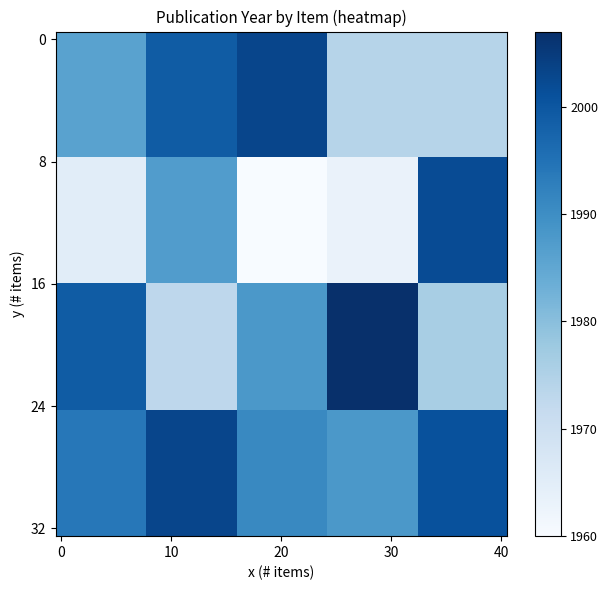

Which label corresponds to the largest value in the chart?

24